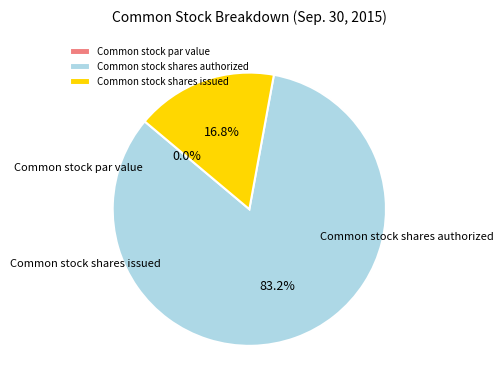

To the nearest percent, what is the average slice percentage?

33%